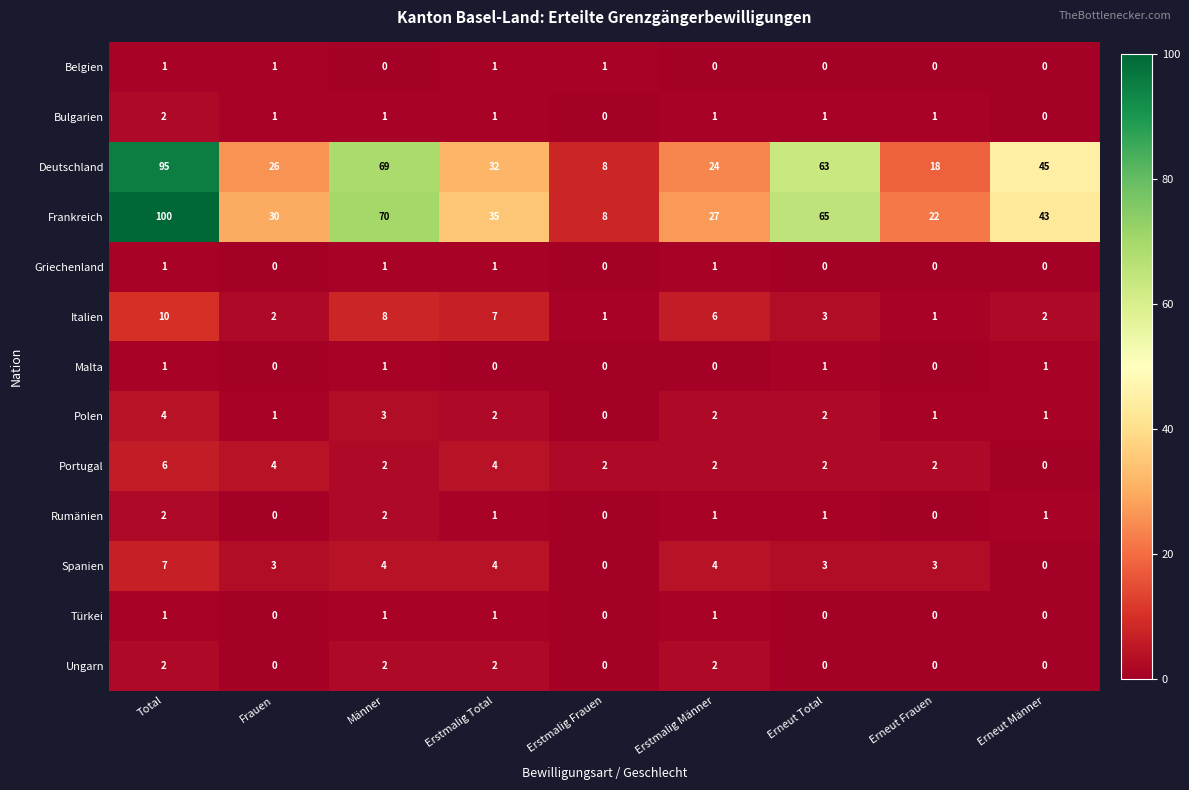

At which category is the sum across all series the highest?

Total